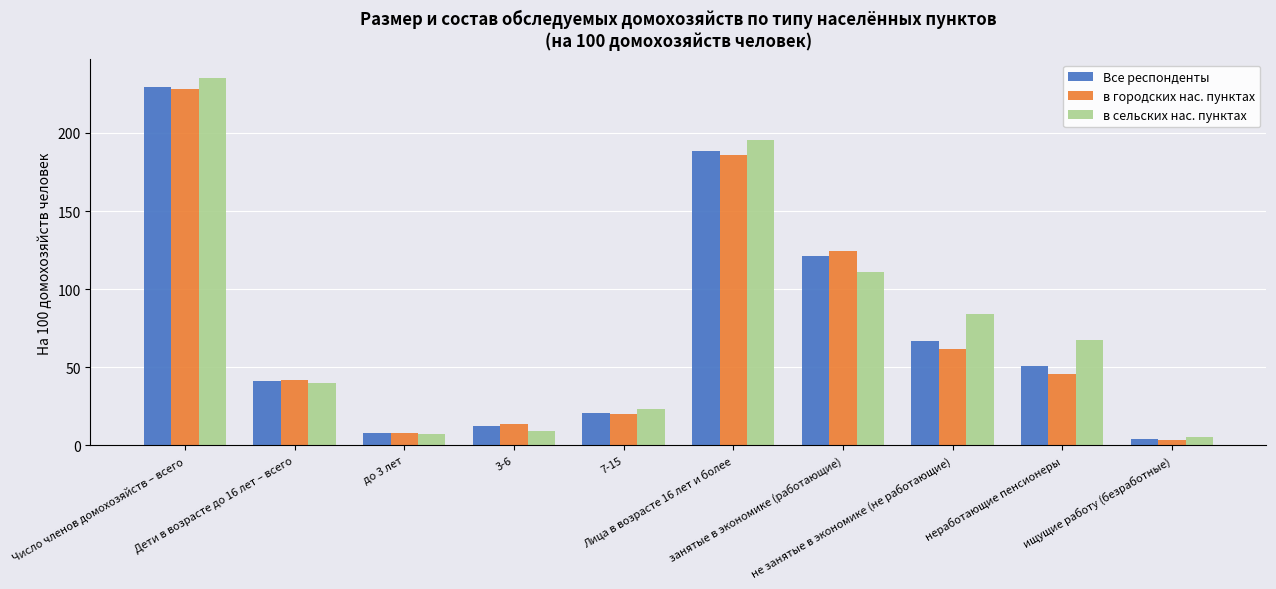

Are the bars grouped side by side (vs. stacked)?

Yes